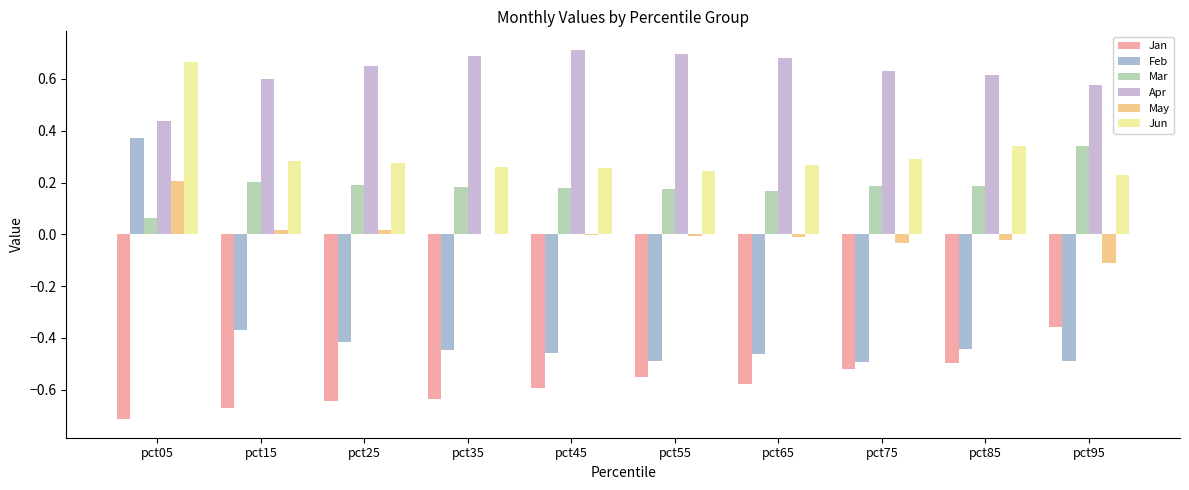

What value does the Jun series have at pct55?

0.2